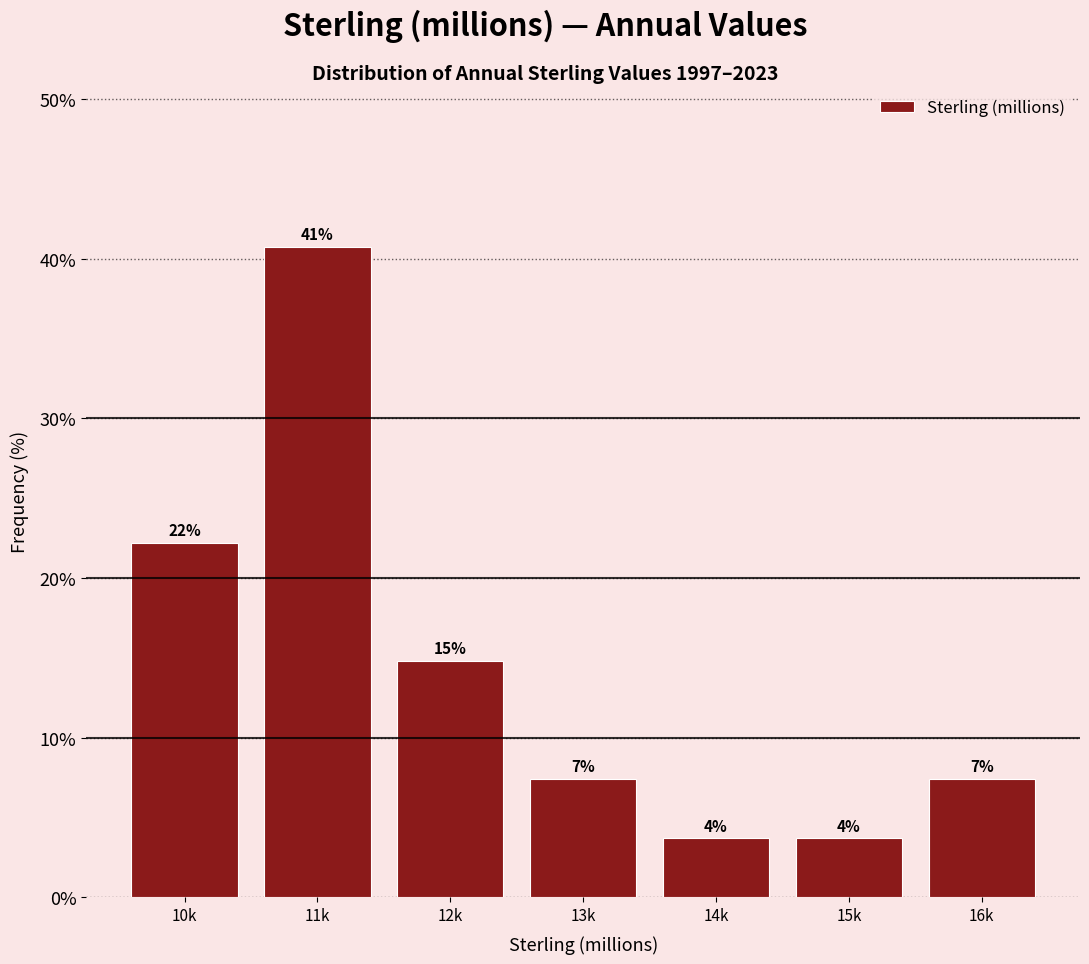

How many bars are there in total?

7